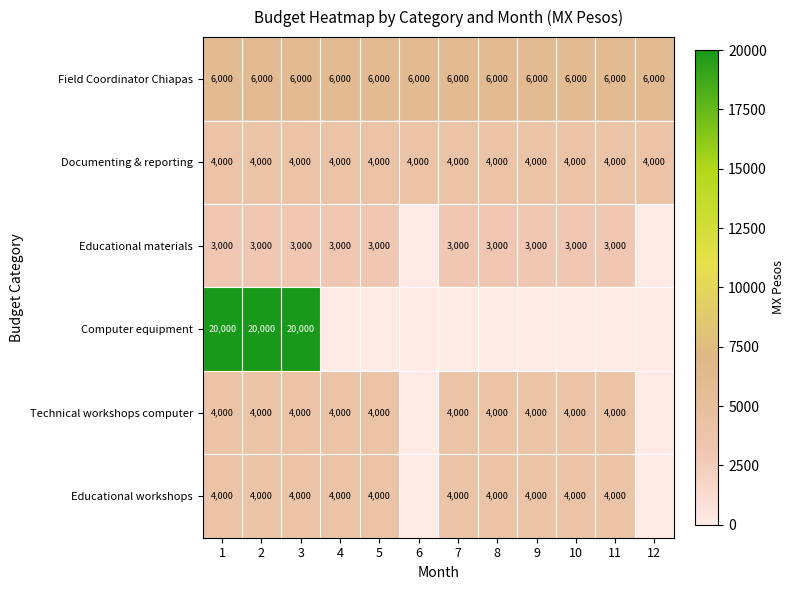

What value does the Field Coordinator Chiapas series have at 9?

6000